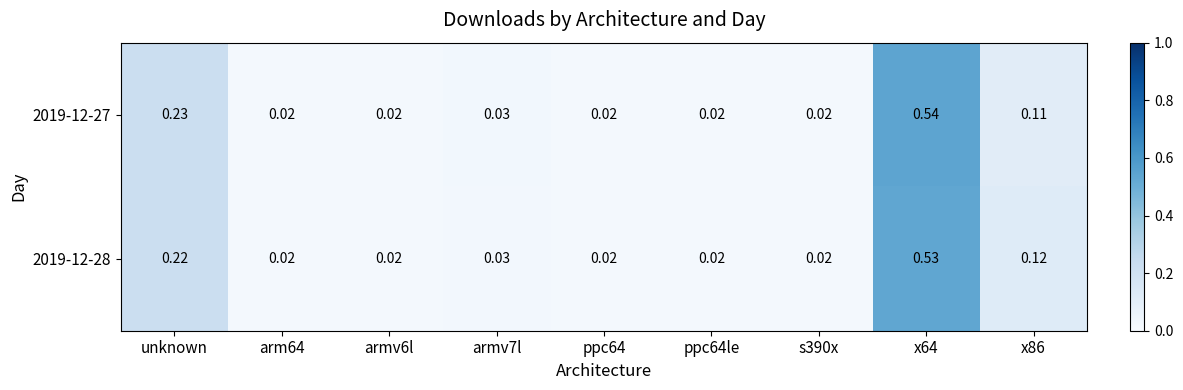

Is the value of 2019-12-28 at x86 greater than the value of 2019-12-27 at armv7l?

Yes